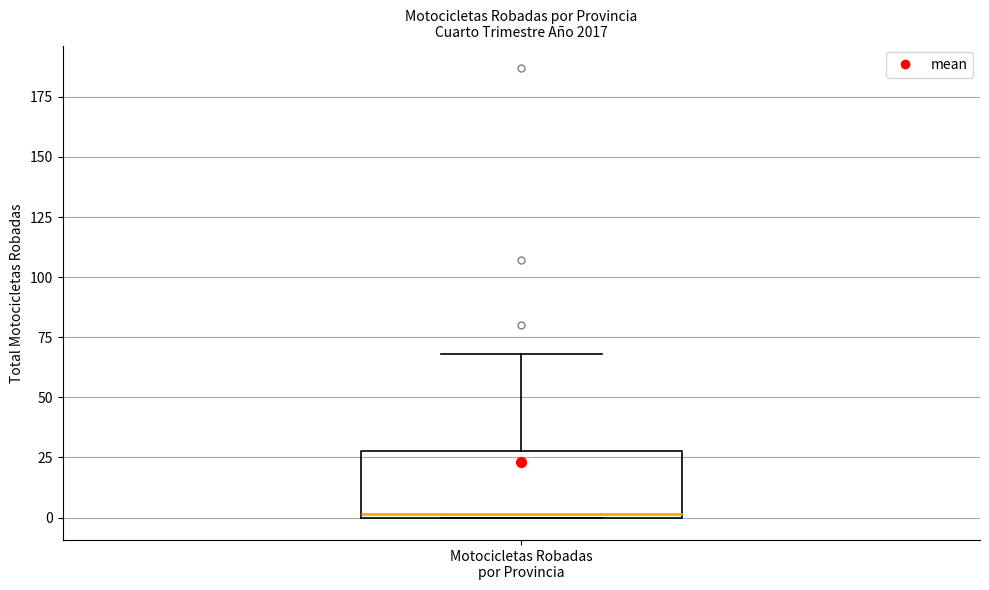

Where does the upper whisker of the box for Motocicletas Robadas por Provincia end on the y-axis? The values are not printed on the chart, so give them approximately, as read against the axis.

70